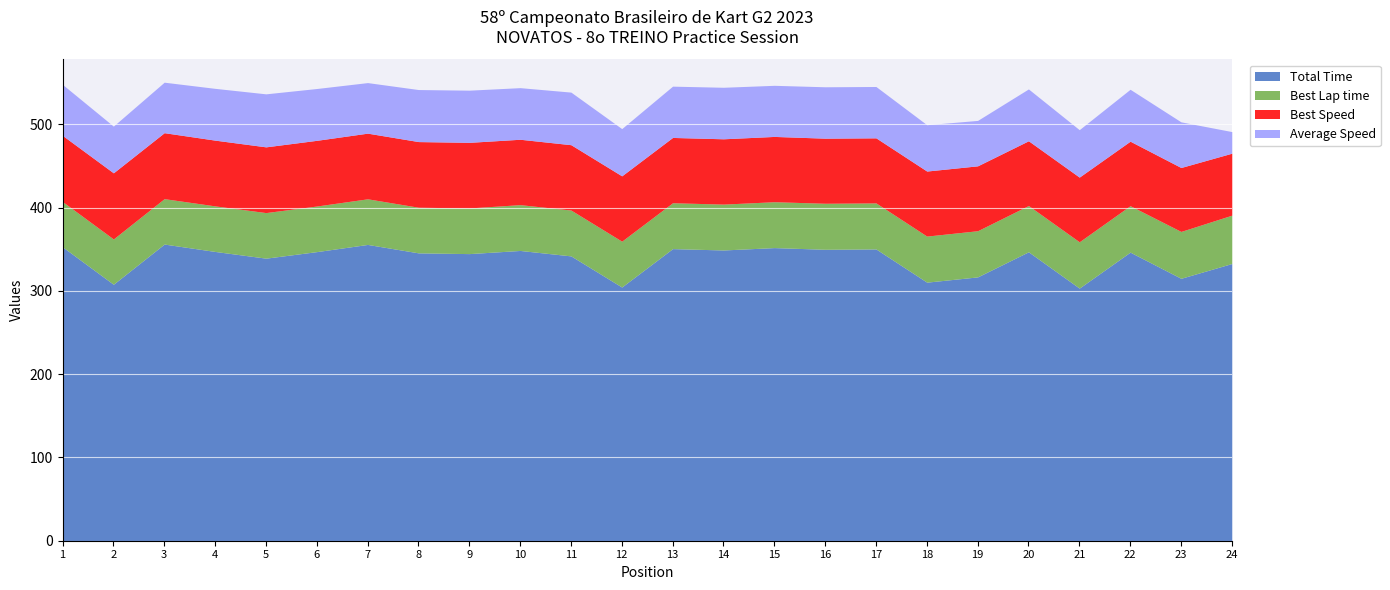

What is the greatest value displayed?

356.2